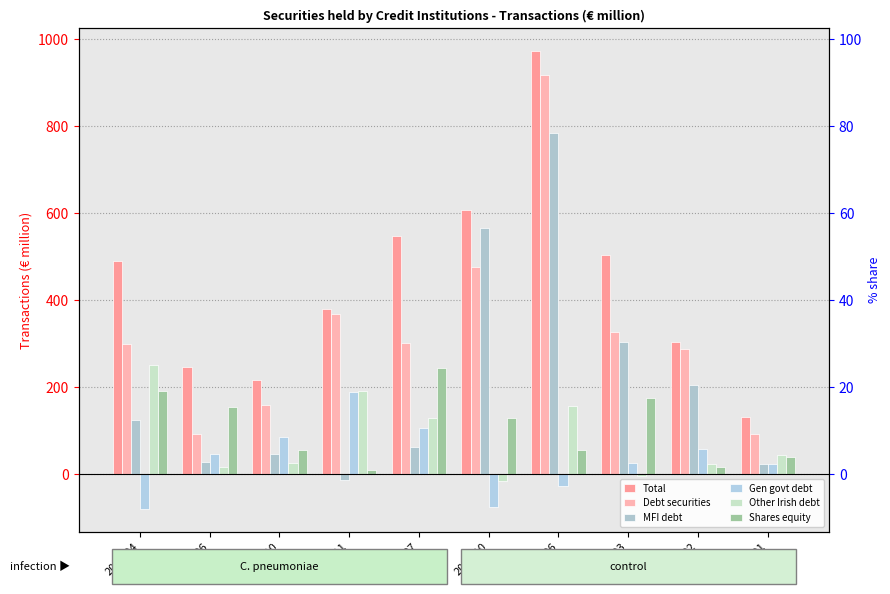

What is the average value of the Total series?

440